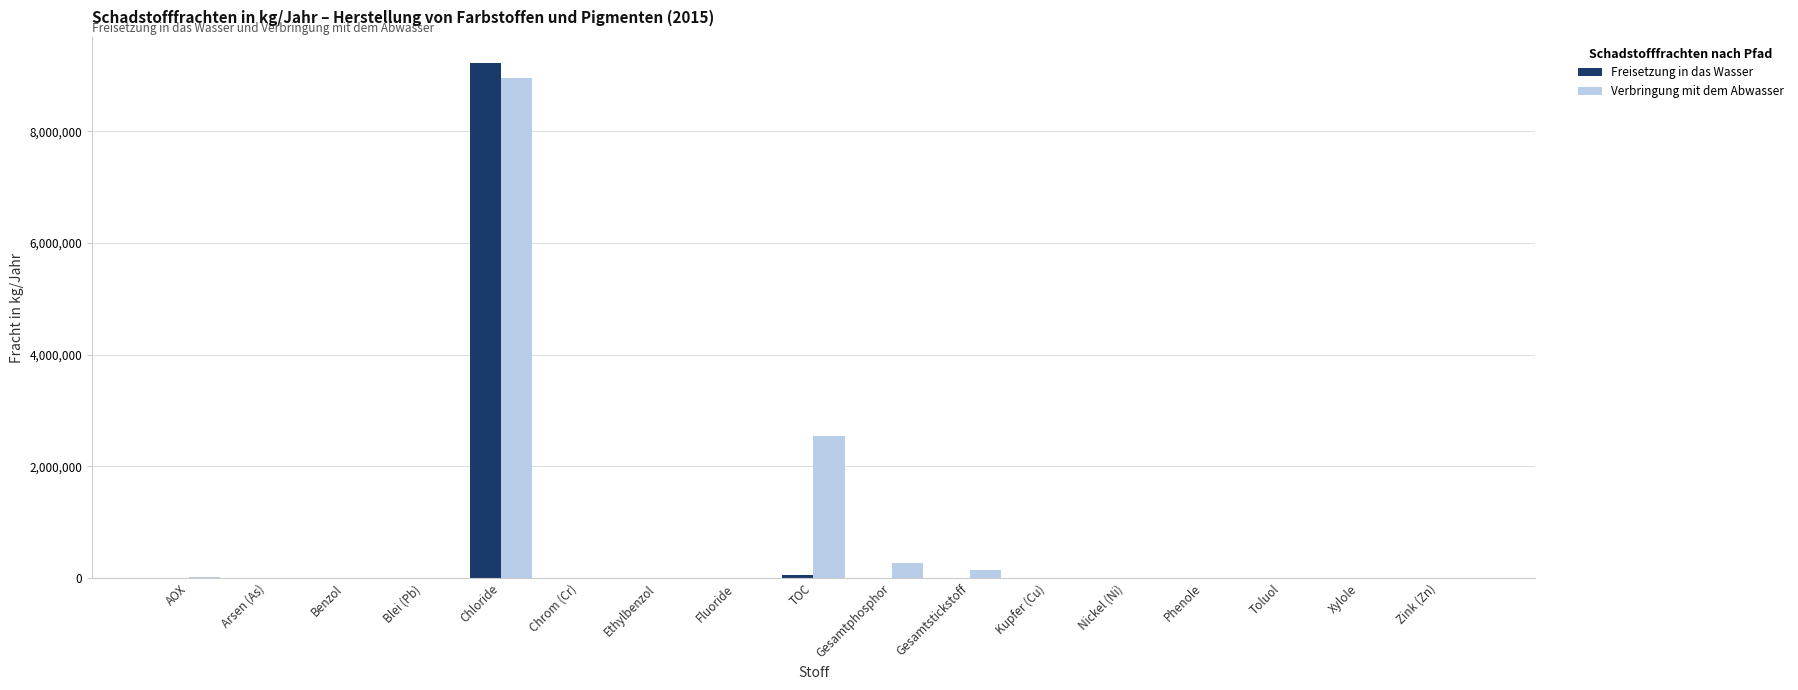

The value of Freisetzung in das Wasser at Fluoride is 0. True or false?

True